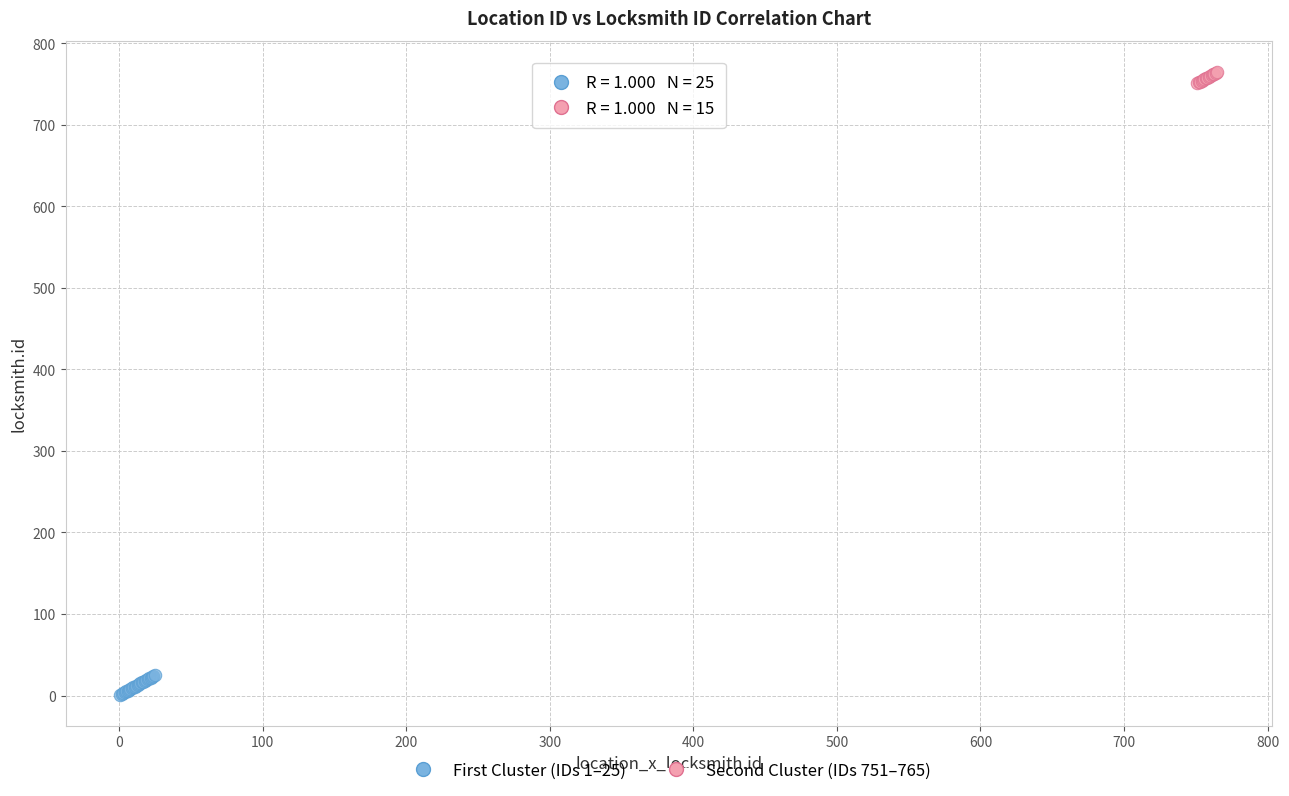

Which series reaches the minimum Y coordinate?

First Cluster (IDs 1–25)